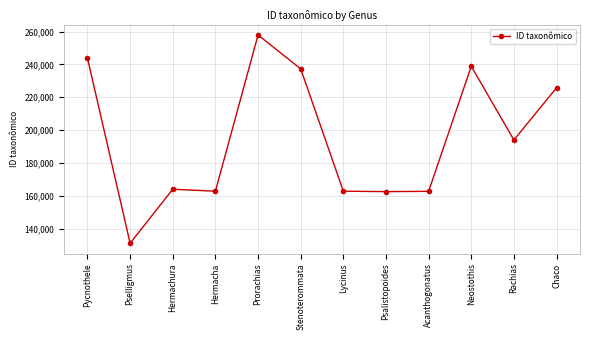

What is the approximate value at Hermachura, to the nearest 100?

164000